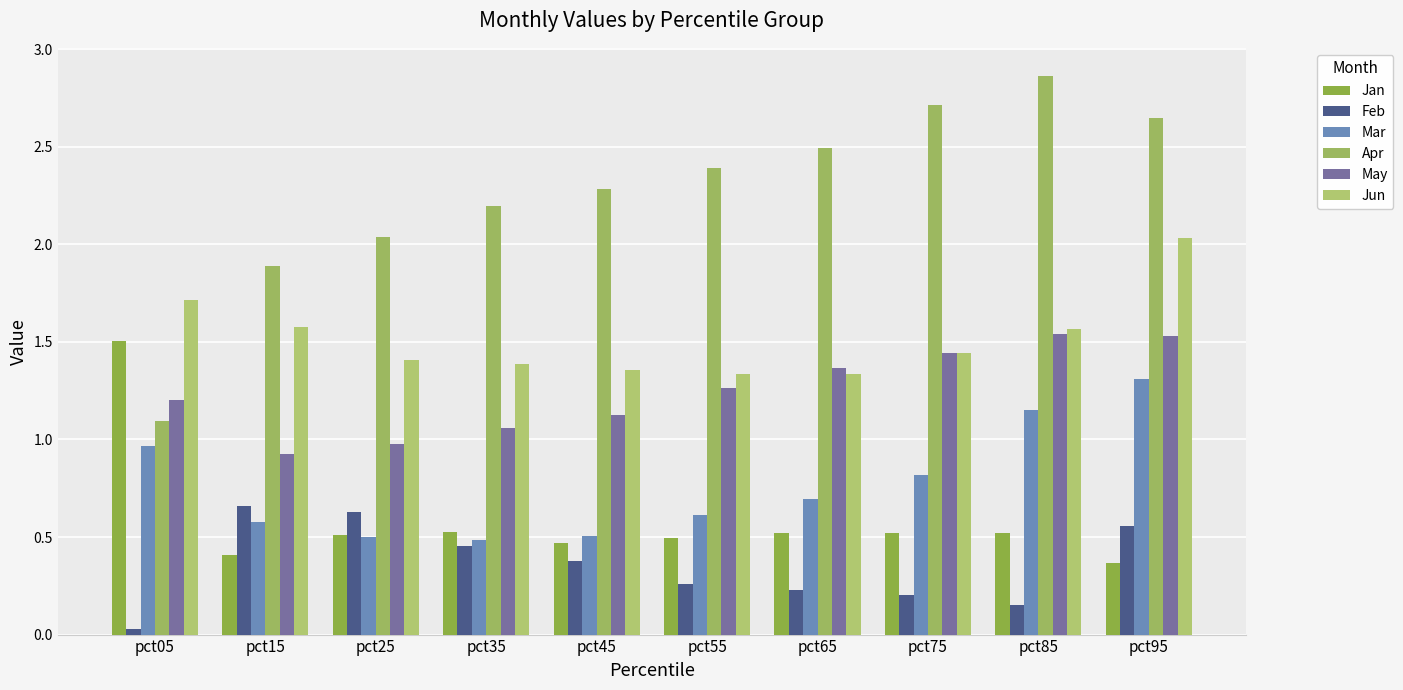

Which series changed the most between pct65 and pct85?

Mar